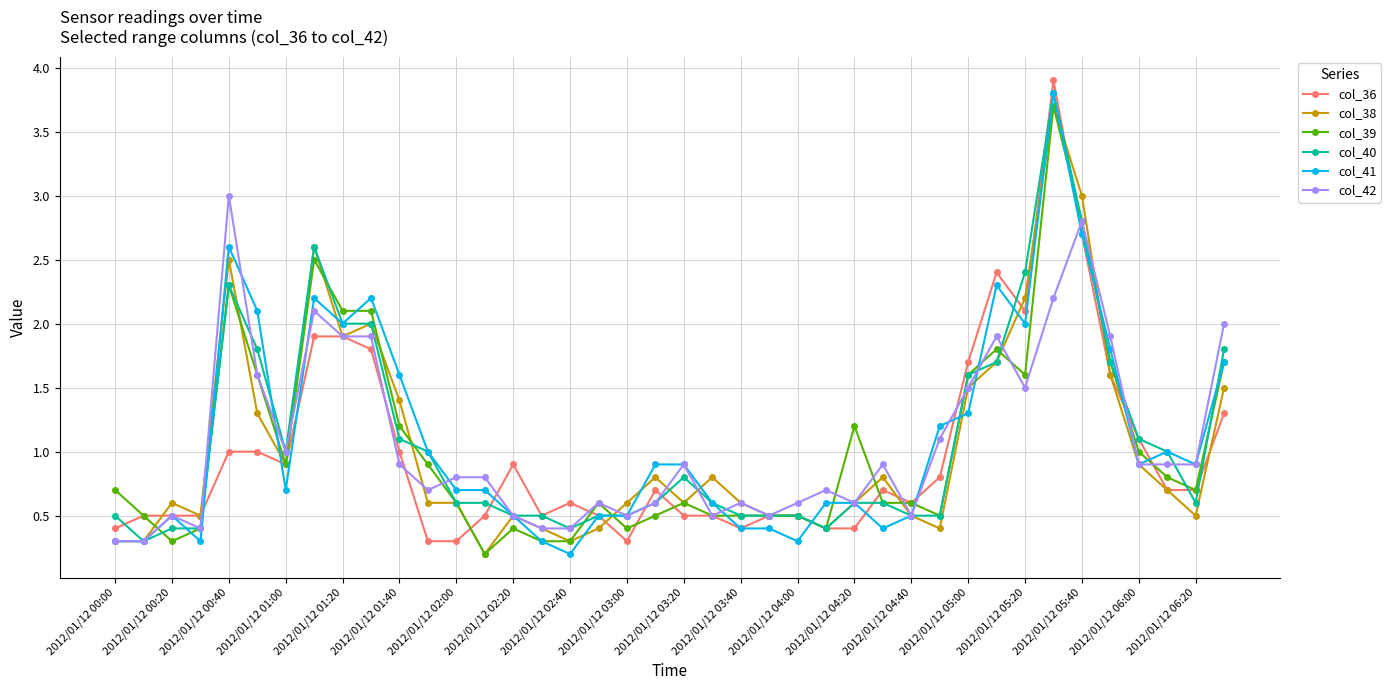

True or false: col_36 has more than 0 points higher than both neighbors.

True